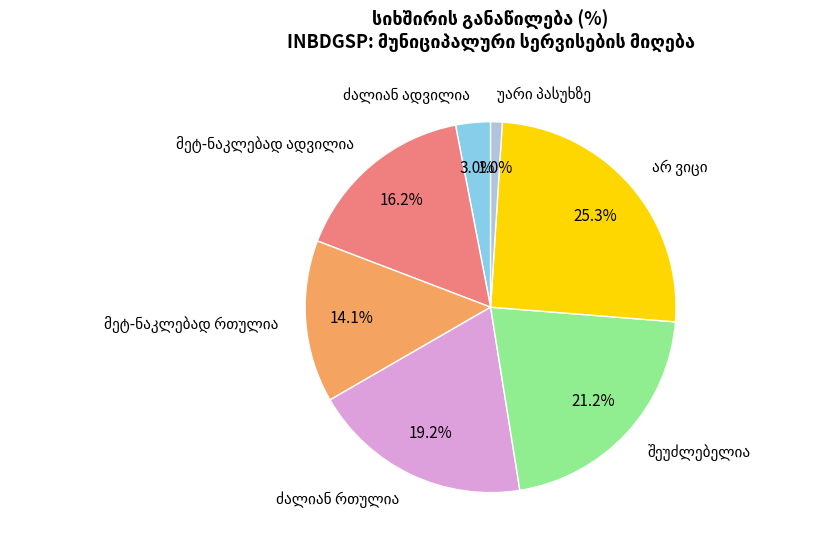

Is there any slice that represents more than half of the pie?

No